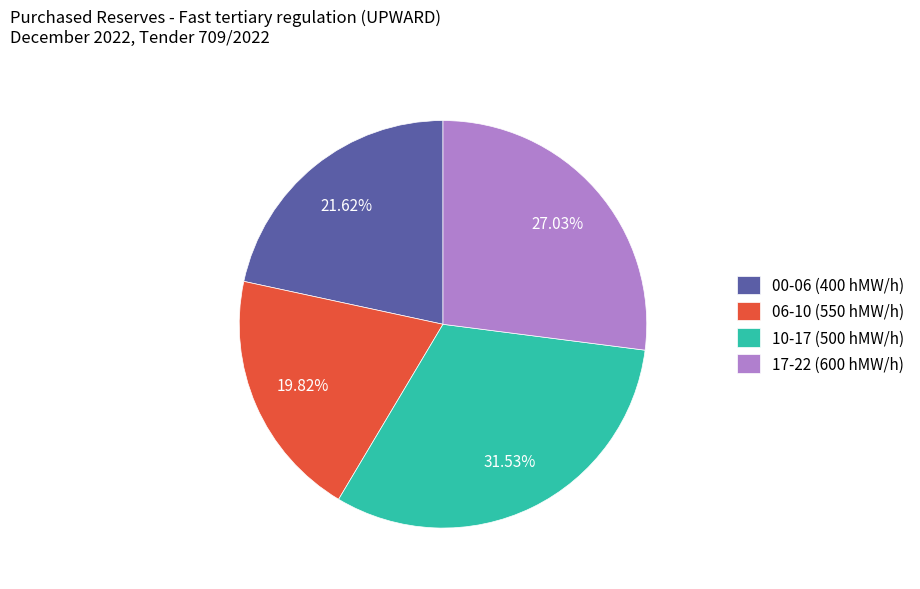

Rank the categories by value from highest to lowest.

10-17 (500 hMW/h), 17-22 (600 hMW/h), 00-06 (400 hMW/h), 06-10 (550 hMW/h)